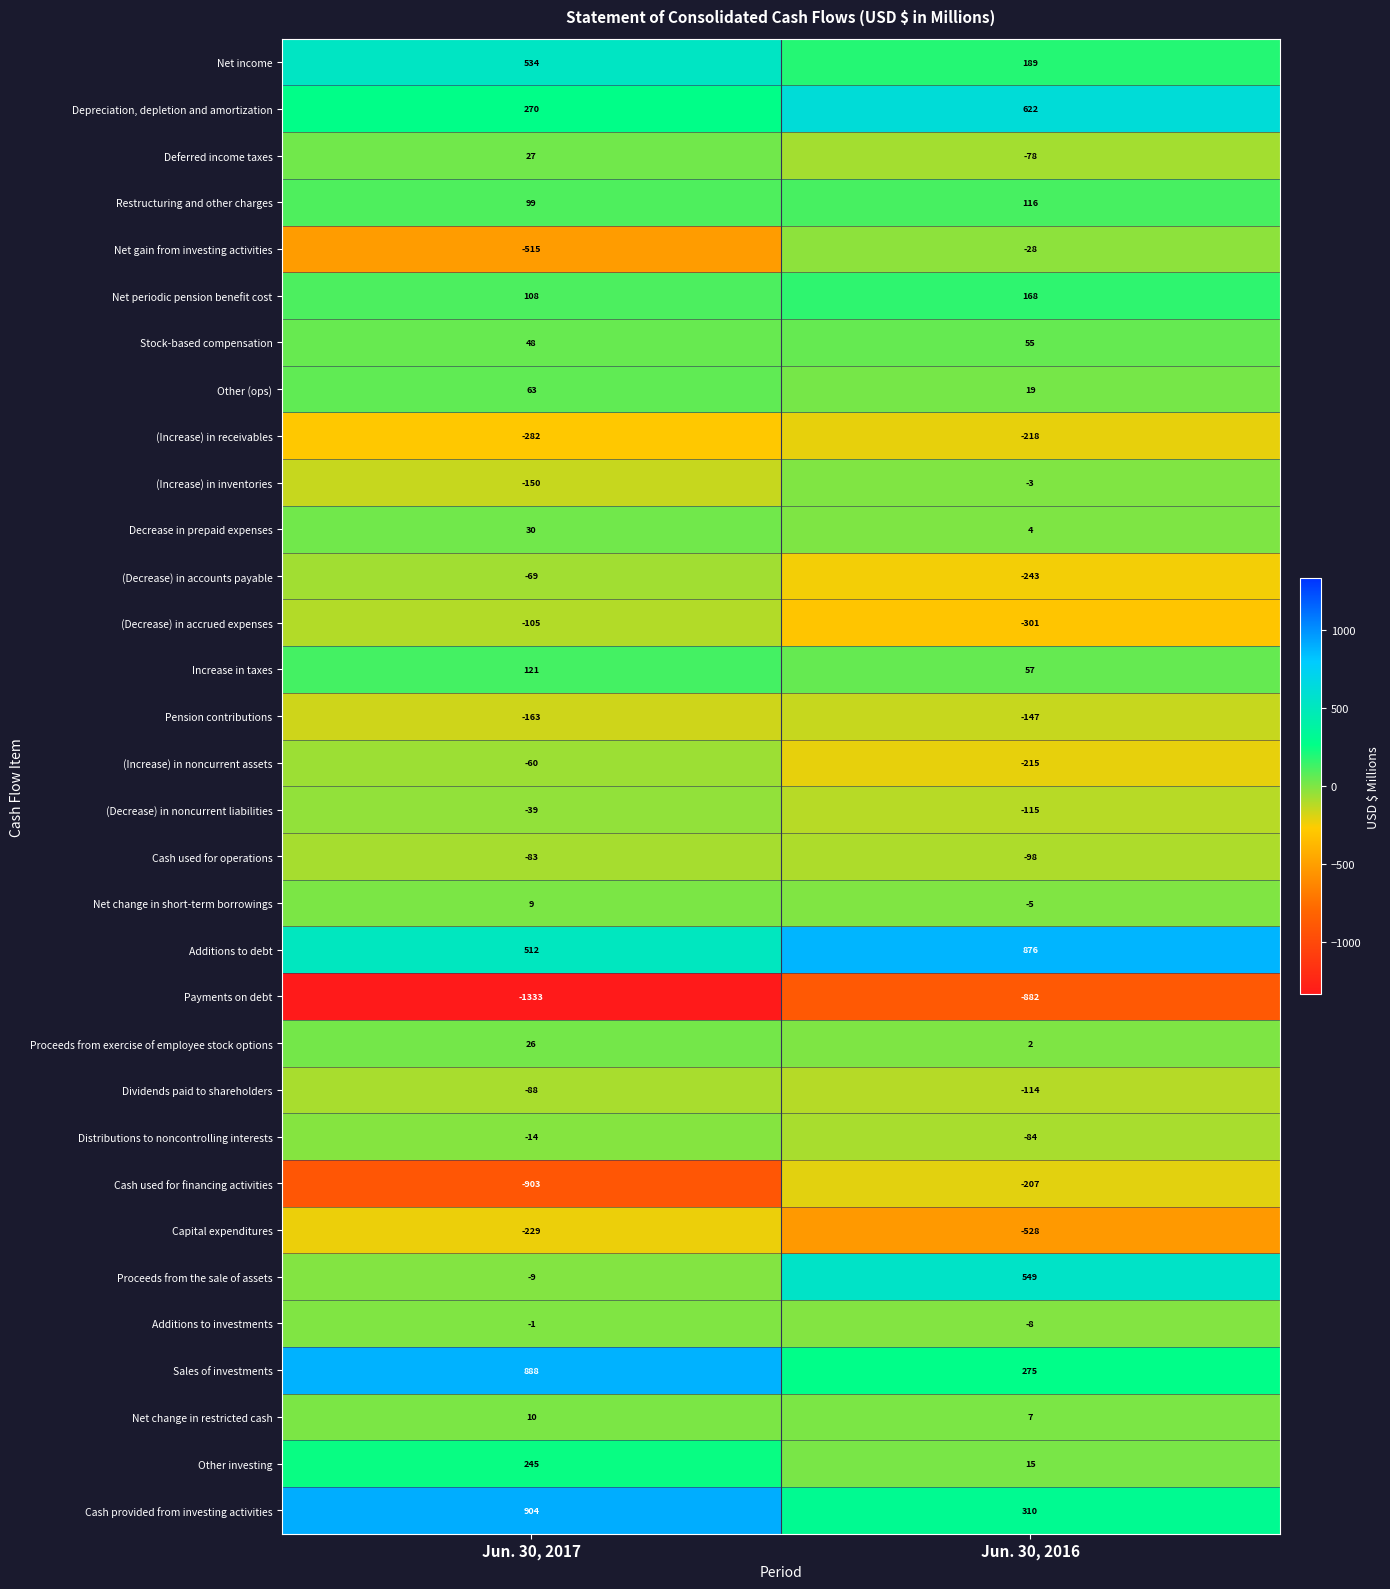

Which series has the largest total across all categories?

Additions to debt